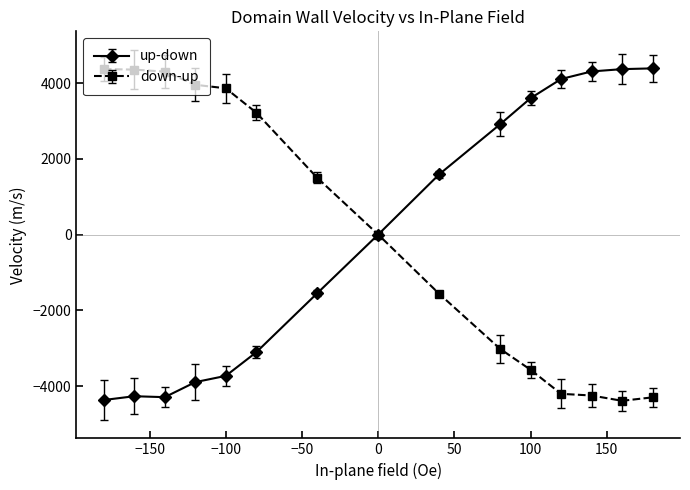

What is the greatest value displayed?

4387